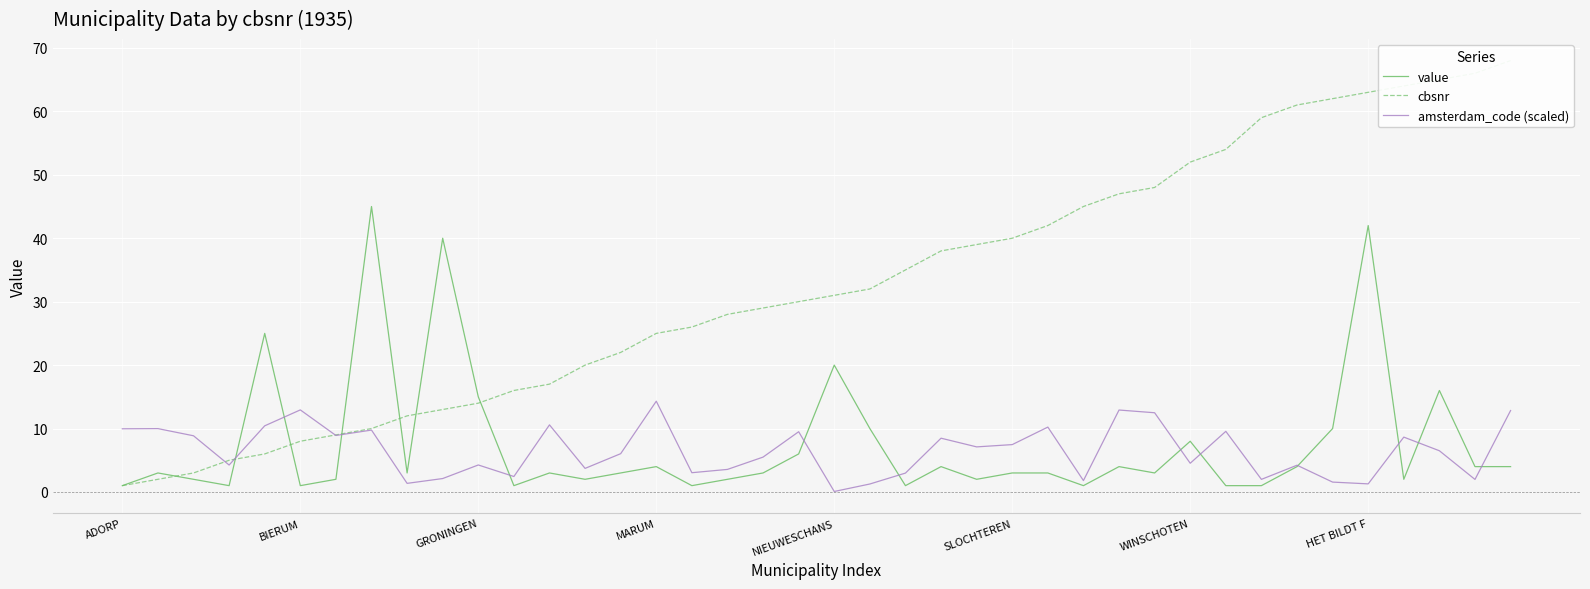

The value of value at 33 is 1.4. True or false?

False